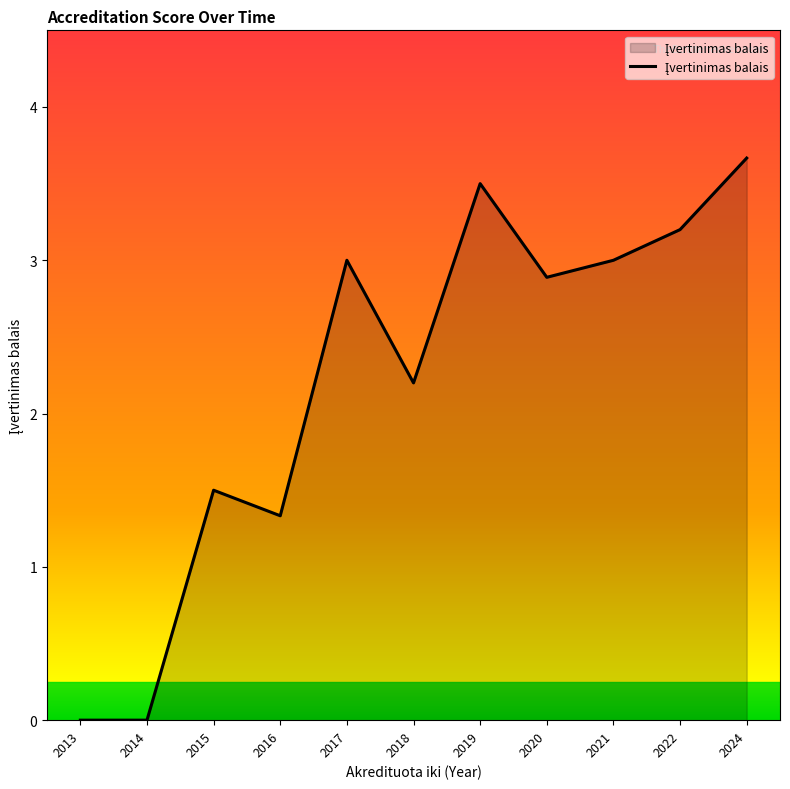

What is the difference between the values at 2014 and 2018?

2.2